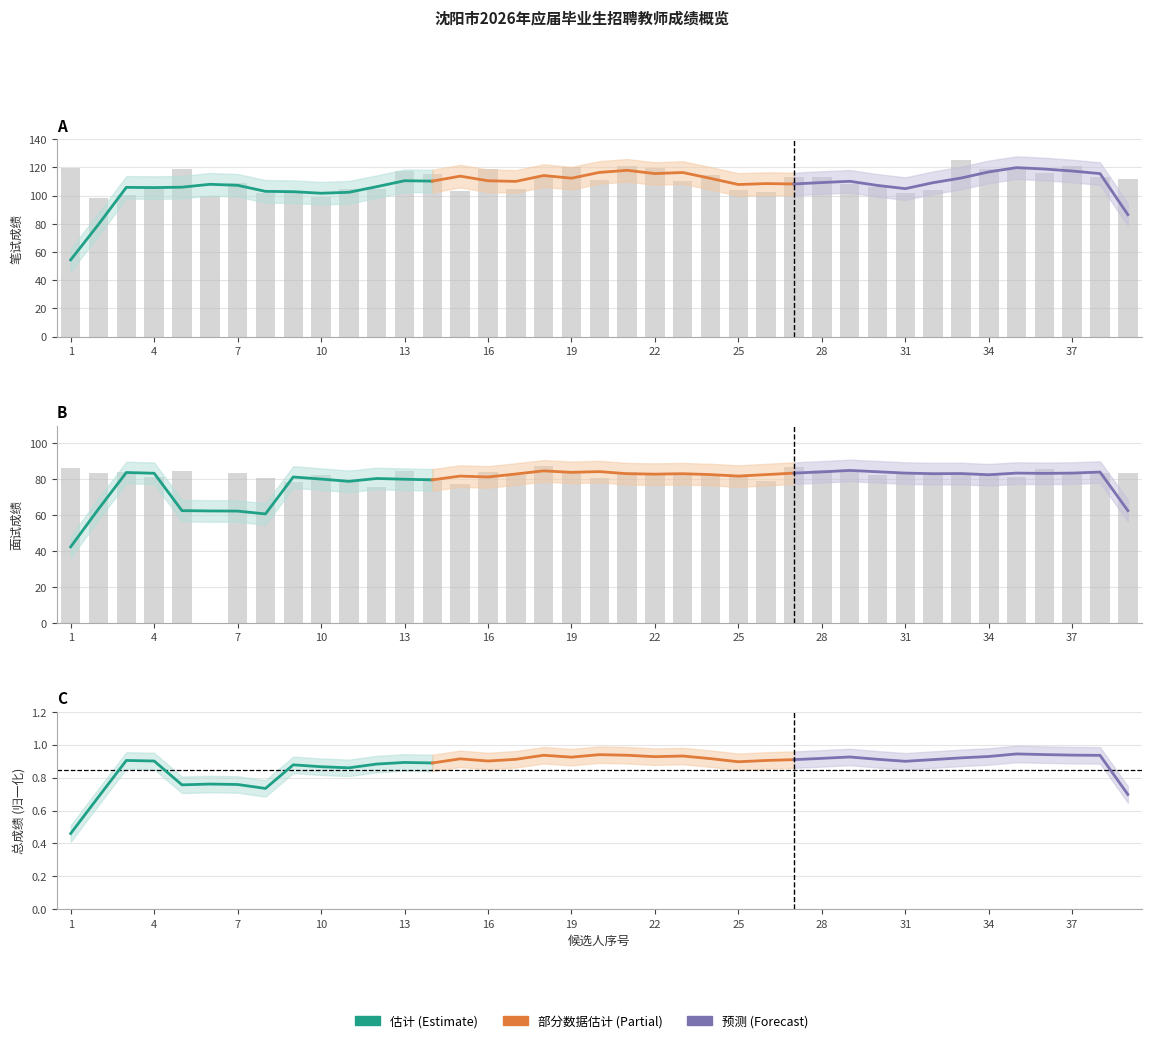

Which has a higher value, 27 or 37?

37